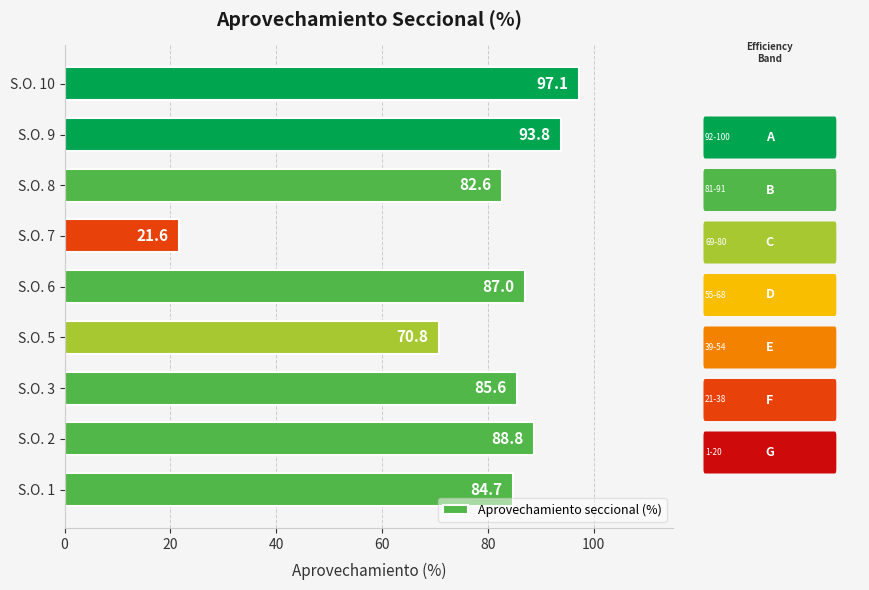

Between S.O. 7 and S.O. 2, which is larger?

S.O. 2